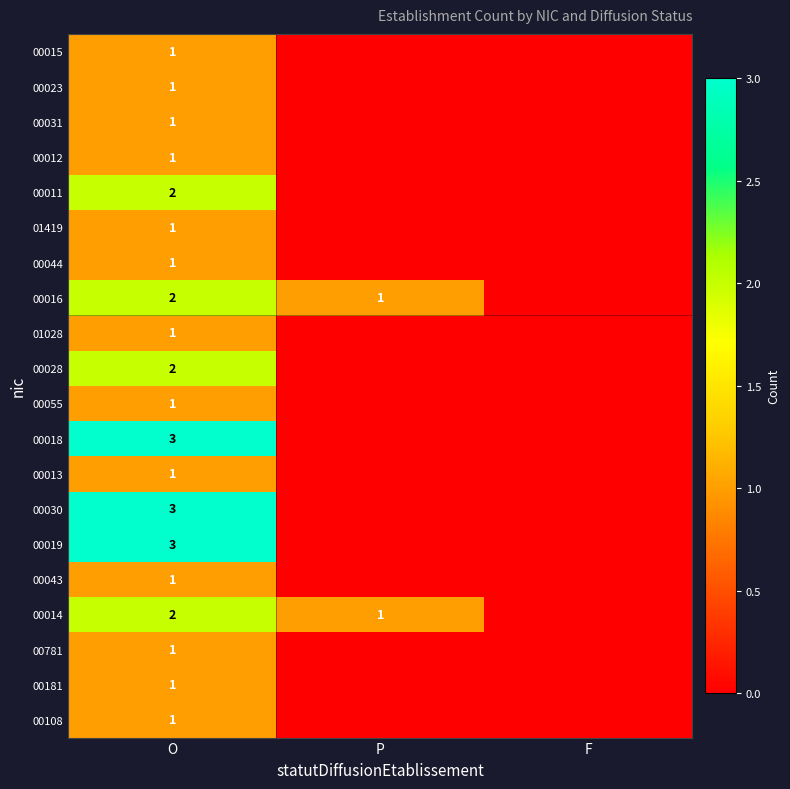

Is it true that 00055 equals 2 at O?

False